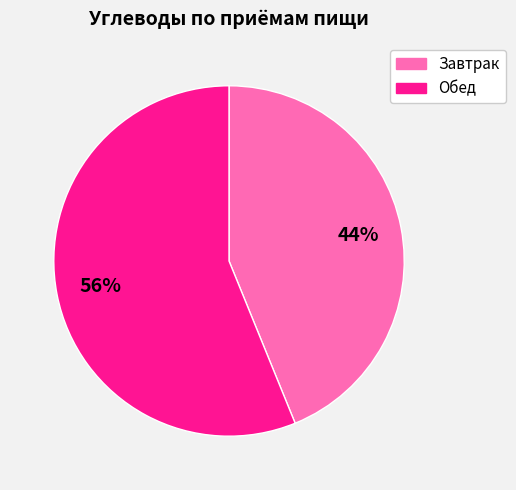

Rank the categories by value from lowest to highest.

Завтрак, Обед